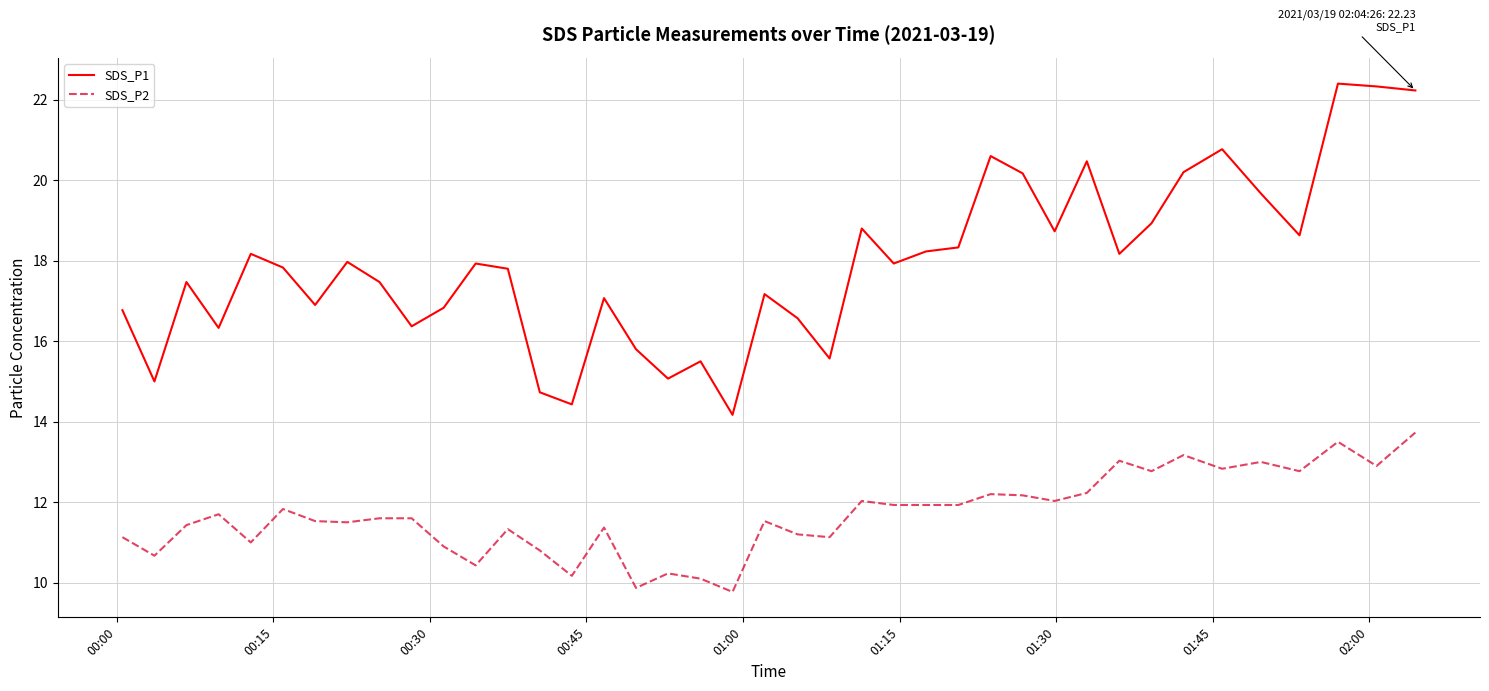

Does the chart display data point markers on the line(s)?

No